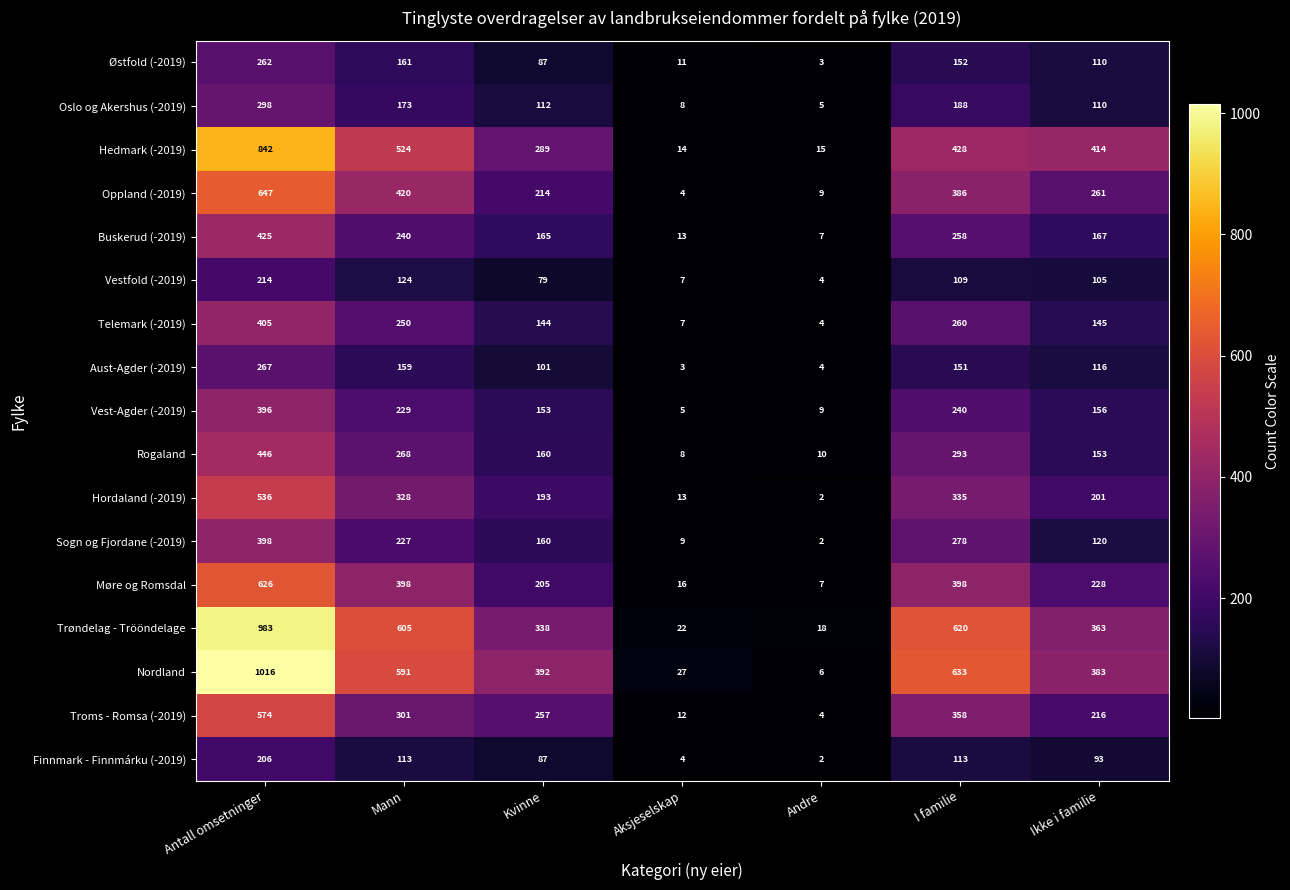

Which series changed the most between Kvinne and Ikke i familie?

Hedmark (-2019)